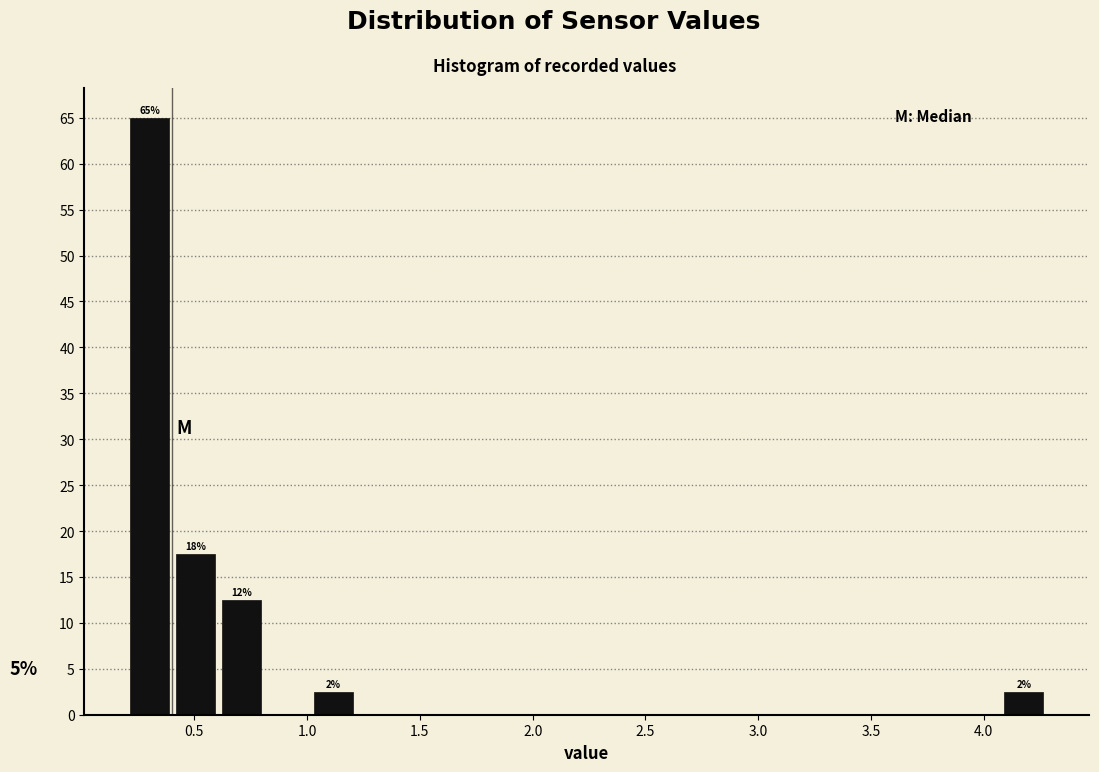

Over which range of the x-axis is the bar tallest?

0.20 to 0.40